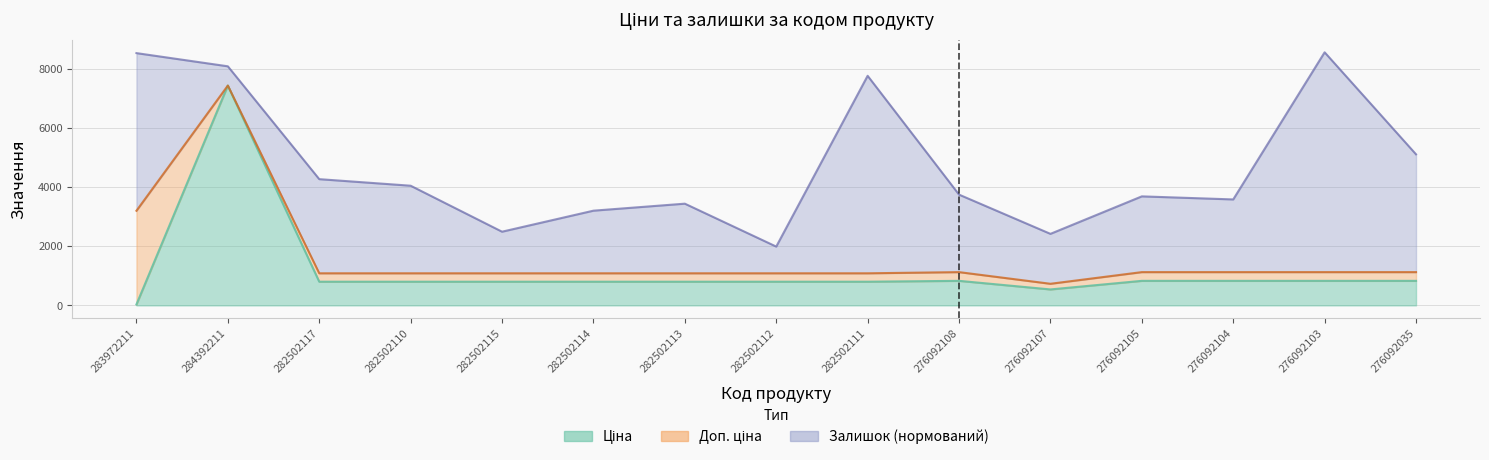

At which label does Ціна reach its peak?

284392211